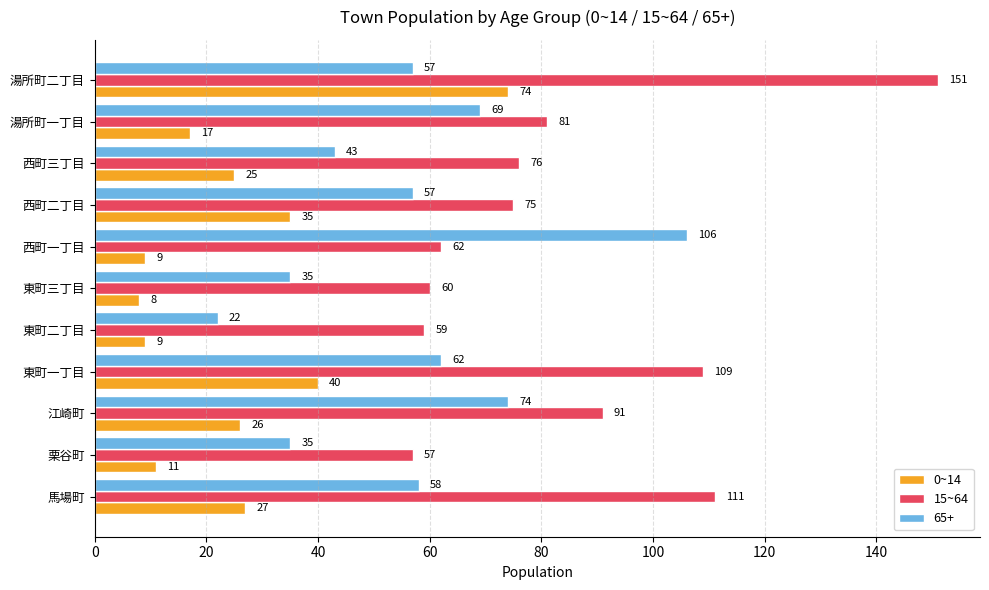

Rank the series by their average value, from highest to lowest.

15~64, 65+, 0~14